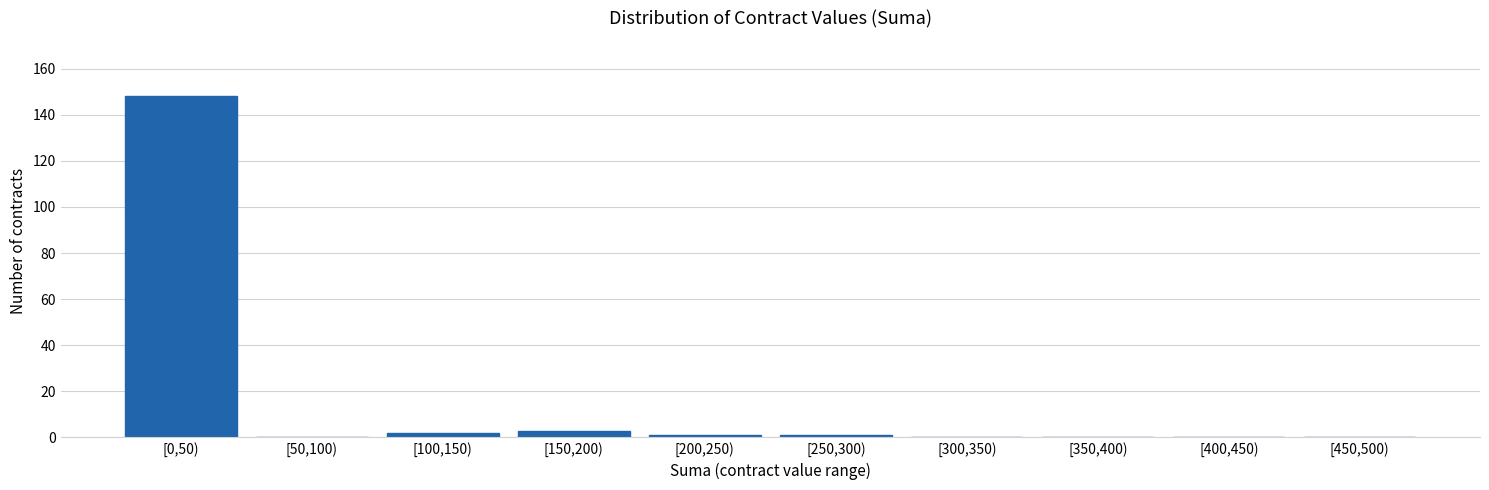

Reading left to right, transcribe all the data shown in this chart.

[0,50)=148	[50,100)=0	[100,150)=2	[150,200)=3	[200,250)=1	[250,300)=1	[300,350)=0	[350,400)=0	[400,450)=0	[450,500)=0